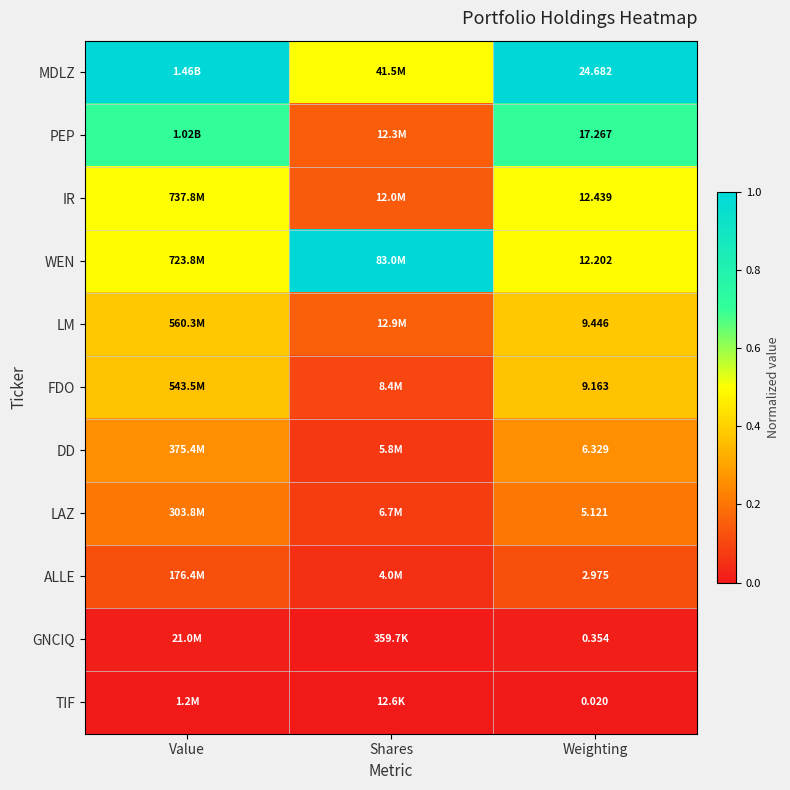

What is the average value of the IR series?

0.4